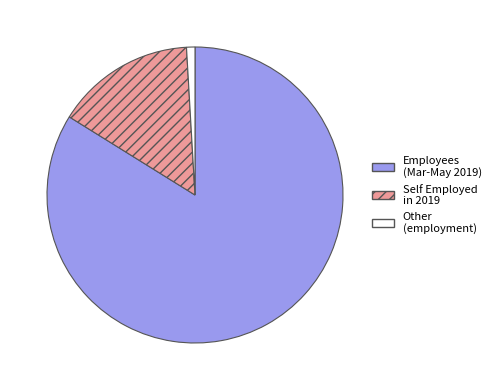

Does any single category account for the majority?

Yes